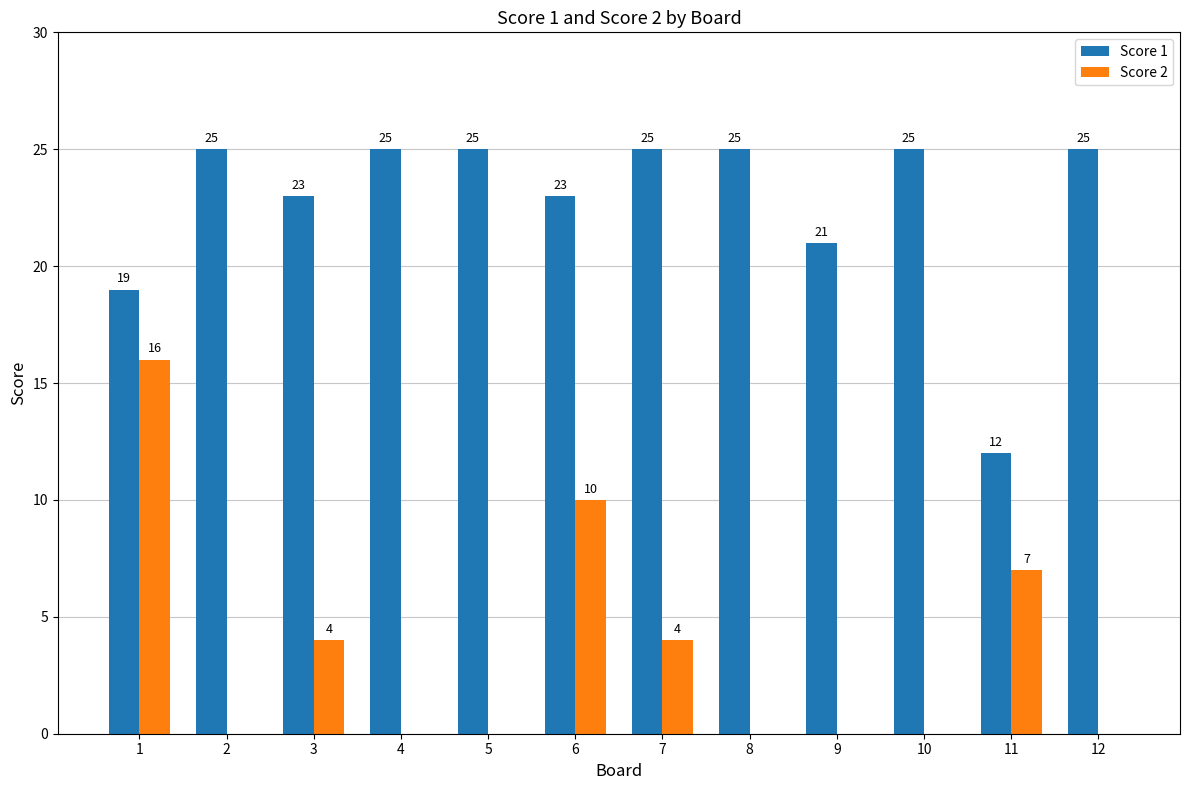

What is the total value across all series at 11?

19